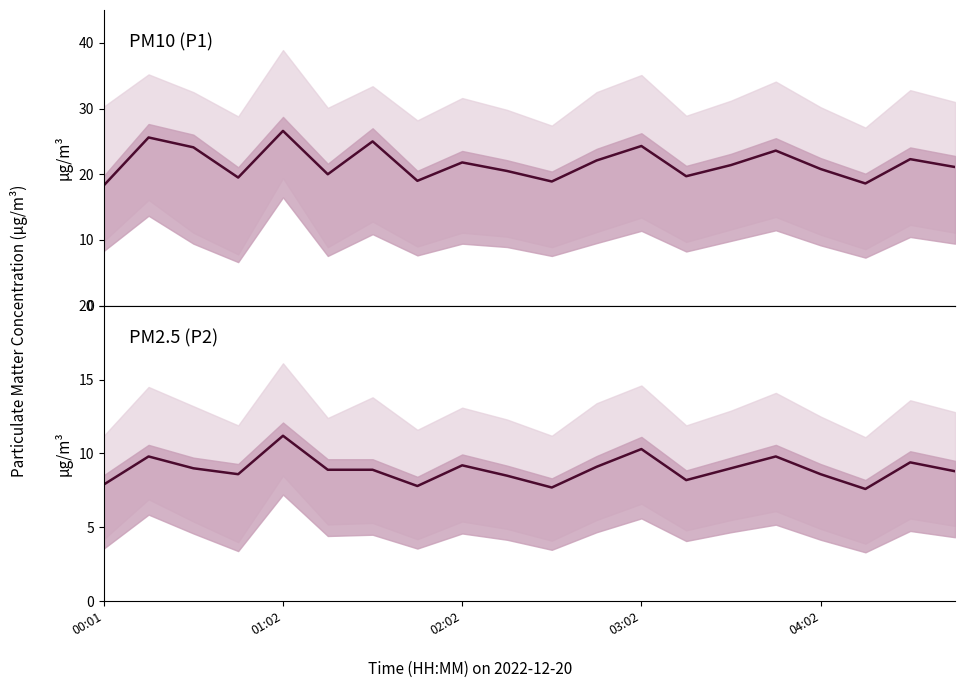

True or false: P1 and P2 cross at least once.

False